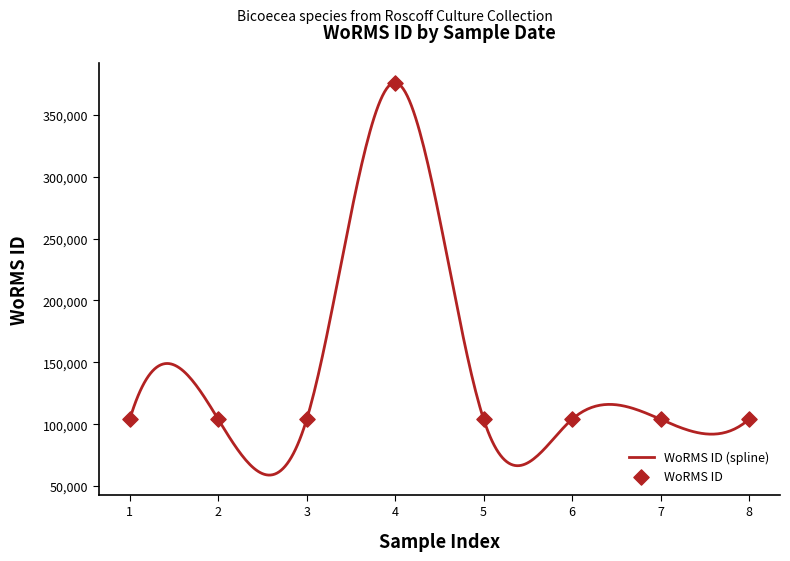

What is the minimum value for WoRMS ID (spline)?

58932.3